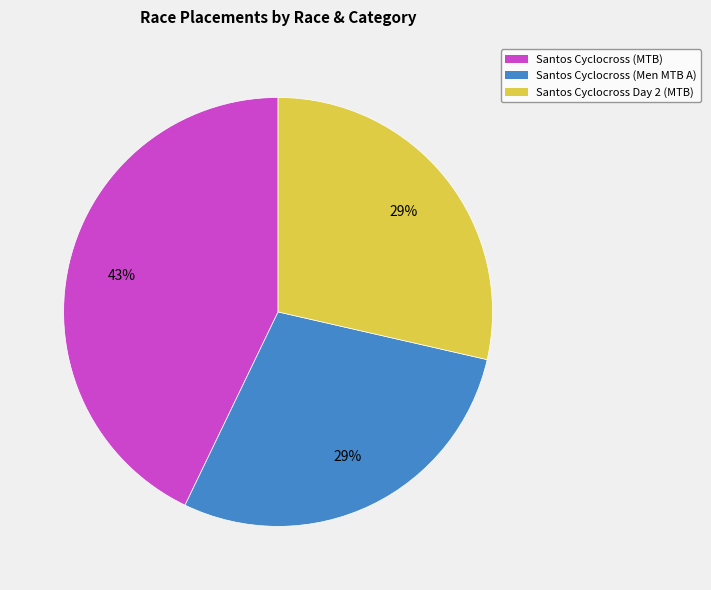

The Santos Cyclocross (Men MTB A) slice represents 16% of the pie. True or false?

False